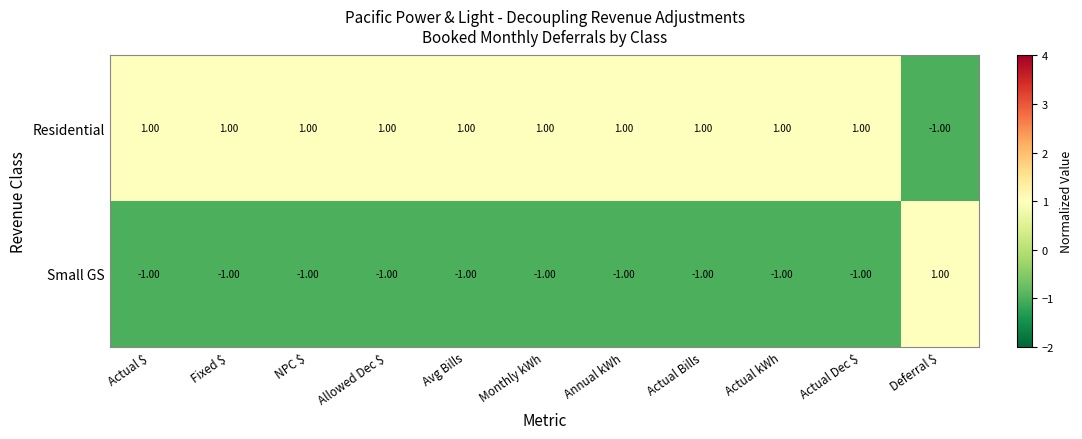

List the series in order of their overall mean, highest first.

Residential, Small GS